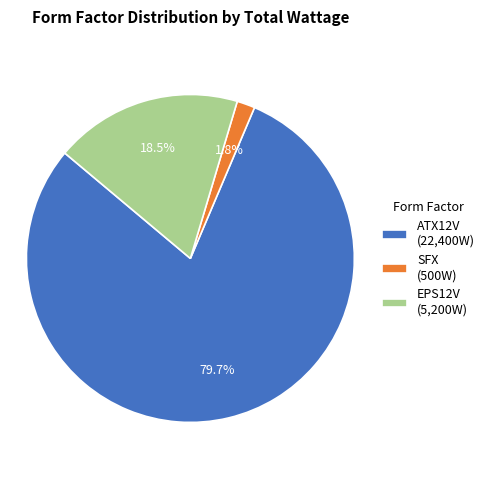

Is there any slice that represents more than half of the pie?

Yes